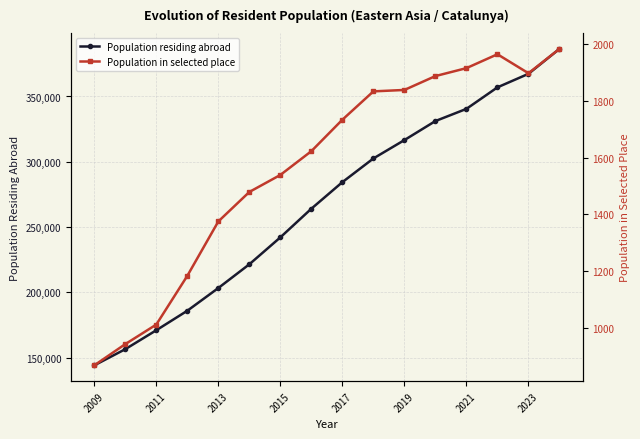

What is the highest value of the Population residing abroad series?

386486